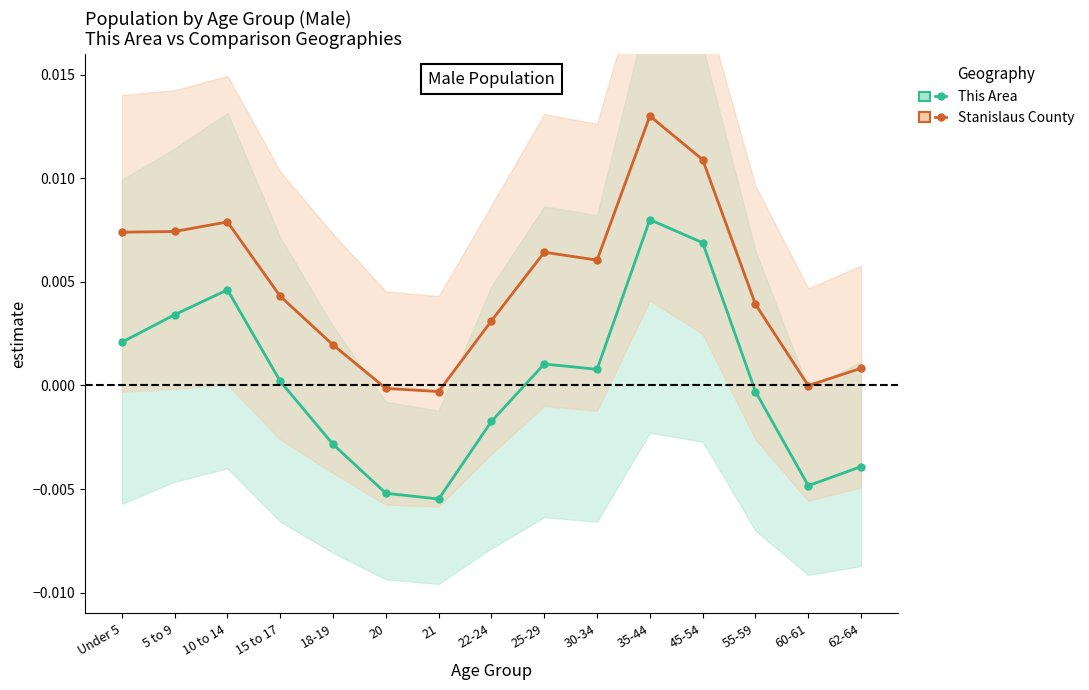

At which label is This Area closest to 0?

15 to 17